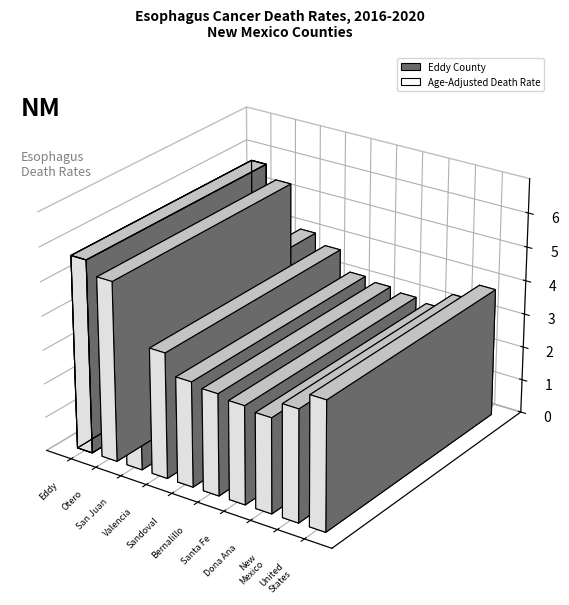

What is the ratio of the value at Dona Ana County to the value at Valencia County?

0.8